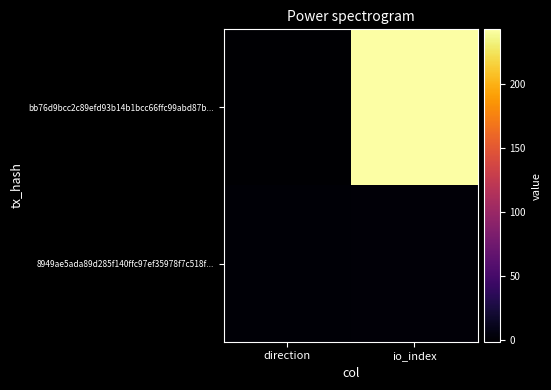

Which series has the largest range (max minus min)?

bb76d9bcc2c89efd93b14b1bcc66ffc99abd87b...